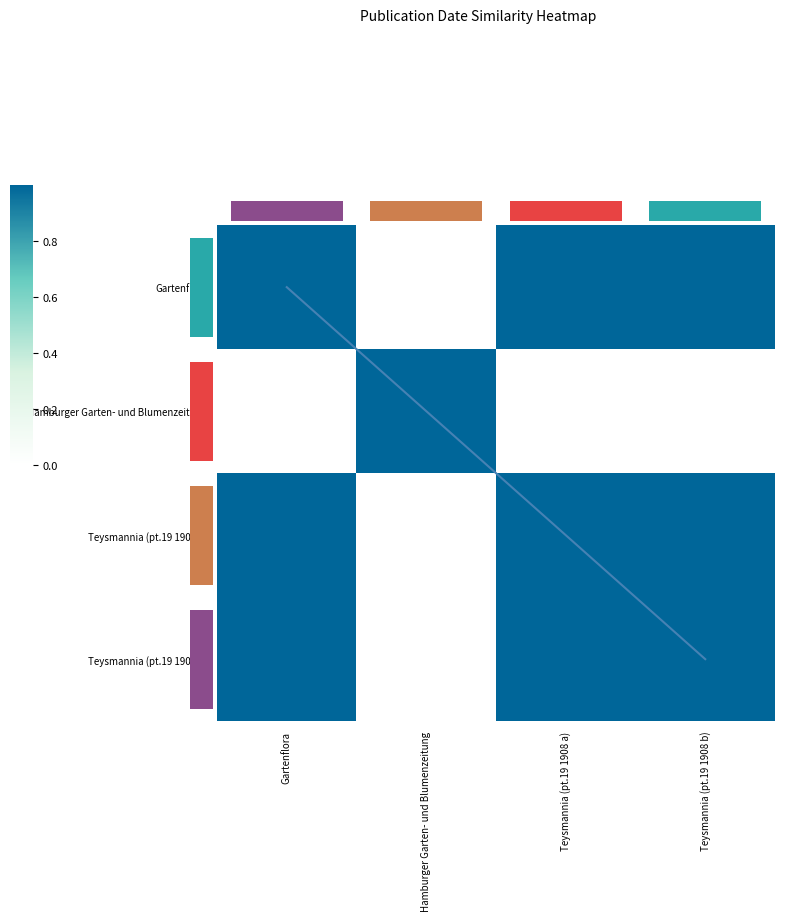

How many values in the Gartenflora series are below 1?

1